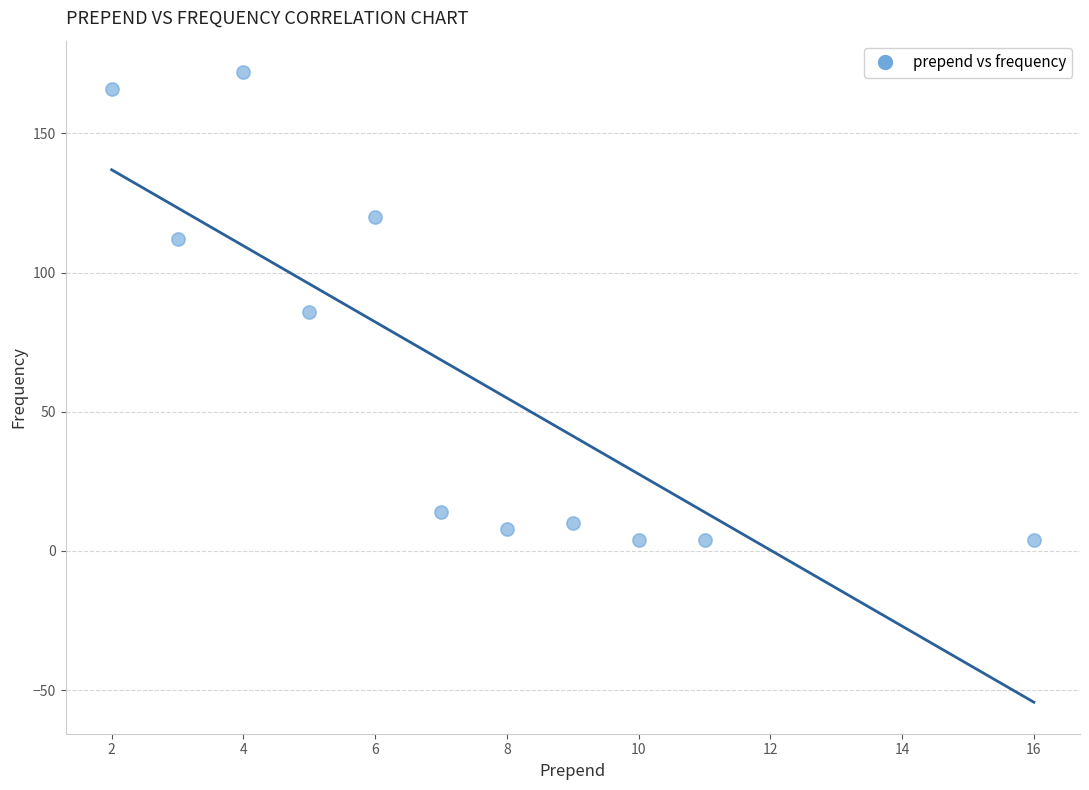

What is the average Y value?

64